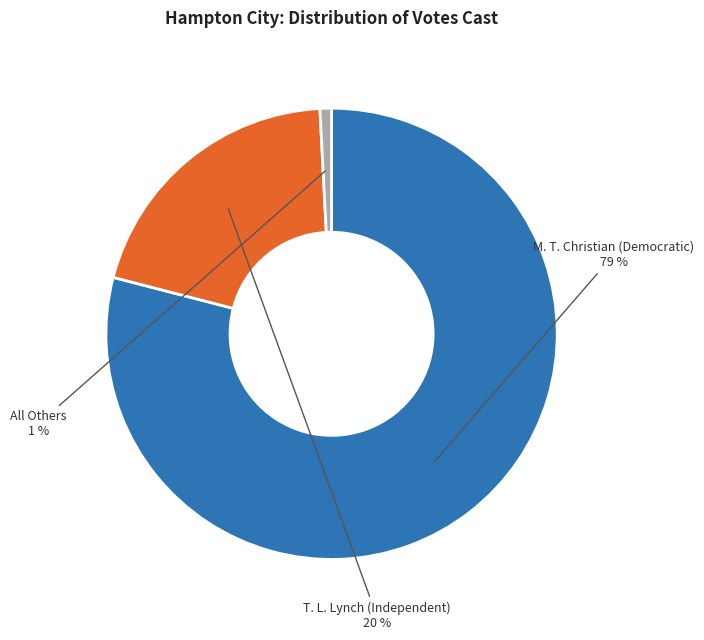

To the nearest percent, what is the difference between the largest and smallest slice percentages?

78%